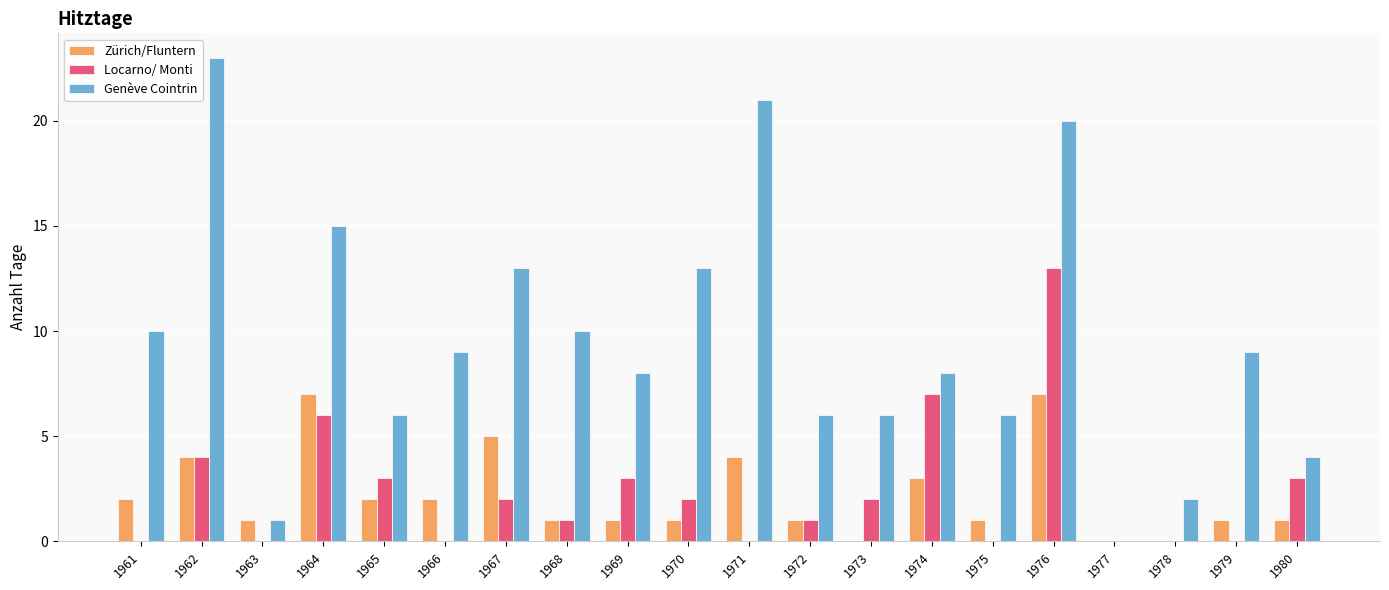

The value of Zürich/Fluntern at 1978 is 0. True or false?

True